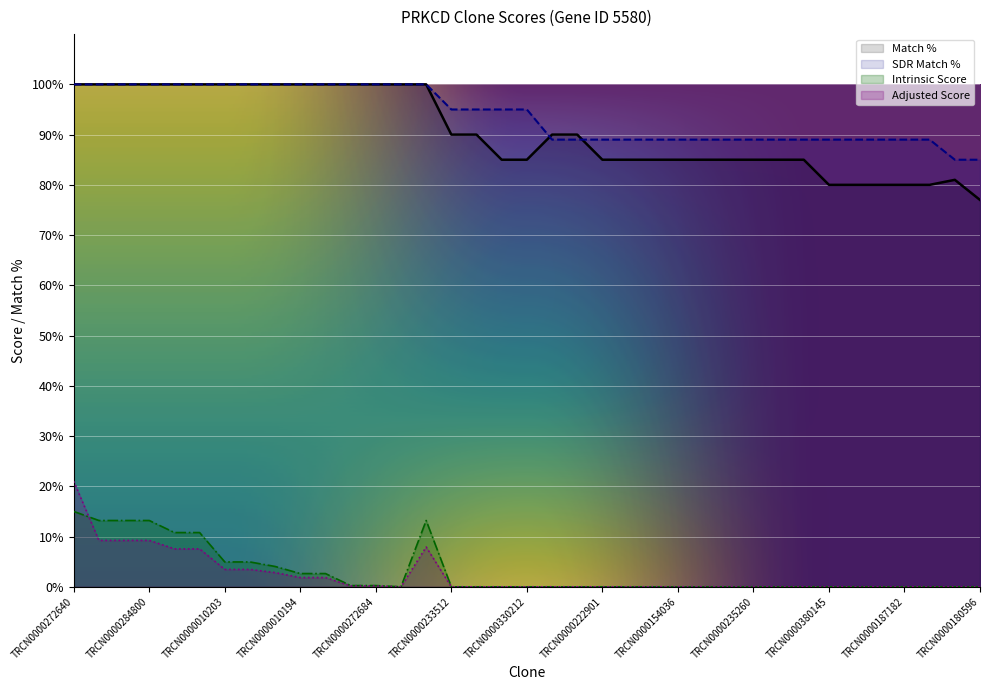

Which series has the widest spread of values?

Match %